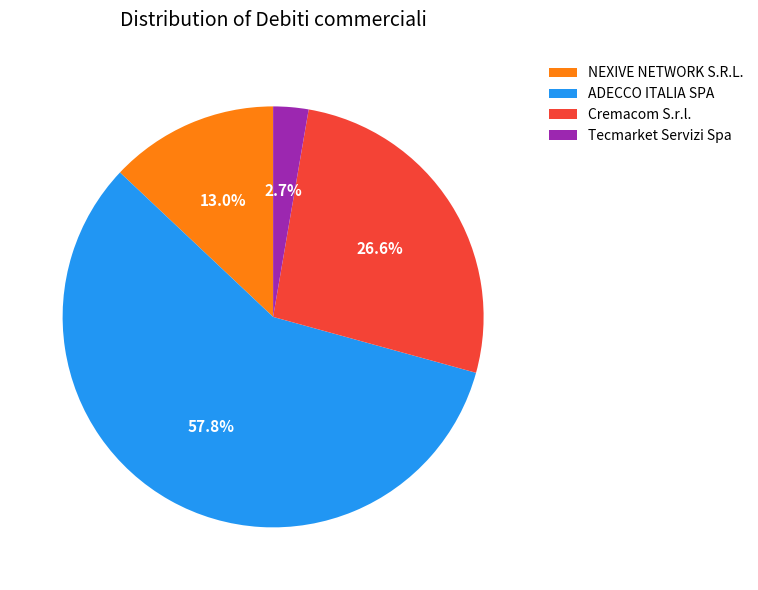

To the nearest percent, what is the average slice percentage?

25%